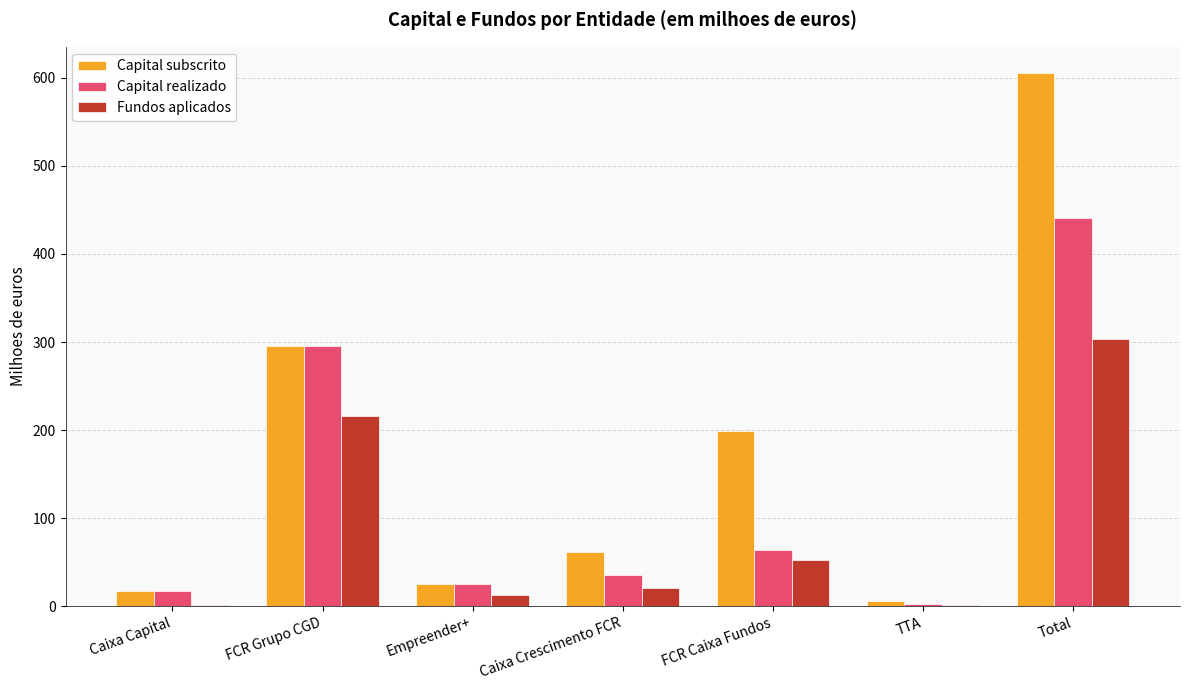

Between Caixa Capital and FCR Caixa Fundos, which series saw the biggest shift?

Capital subscrito